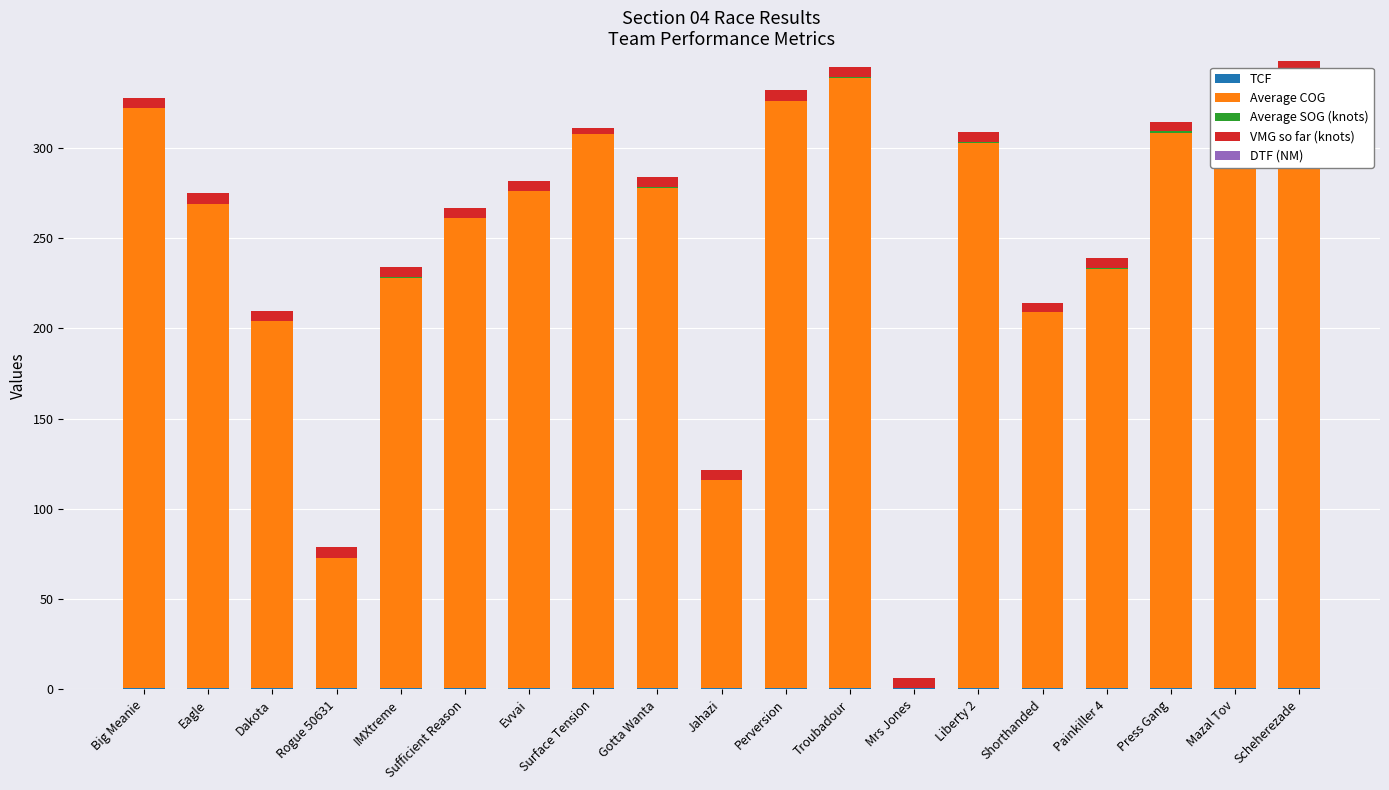

Count the TCF values in the range 0 to 1.

19